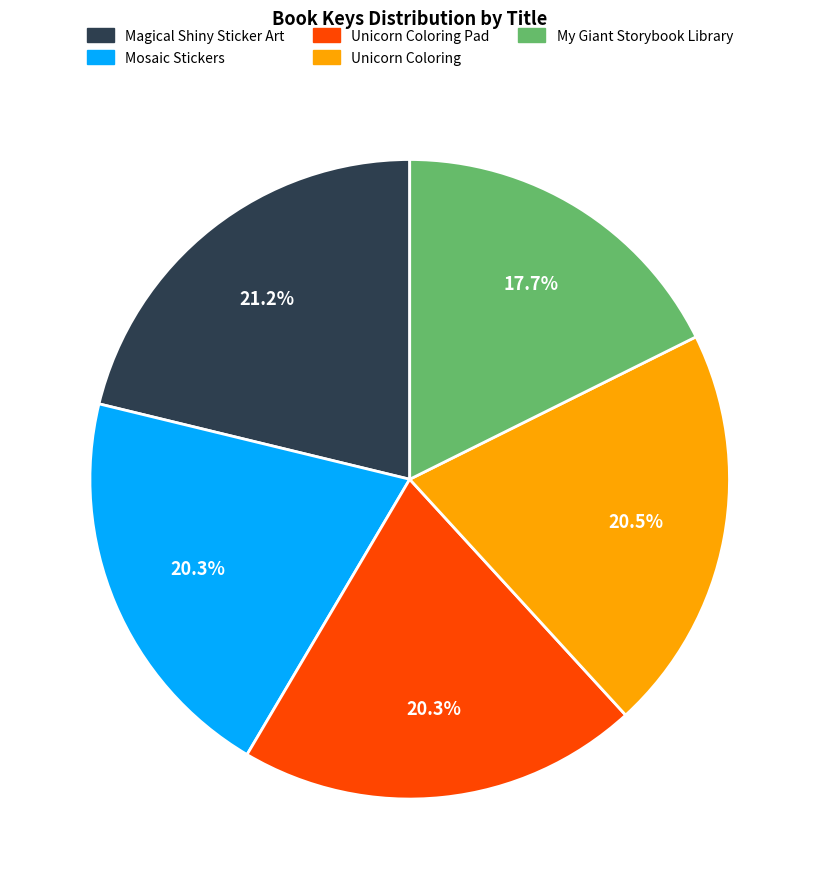

Is there any slice that represents more than half of the pie?

No